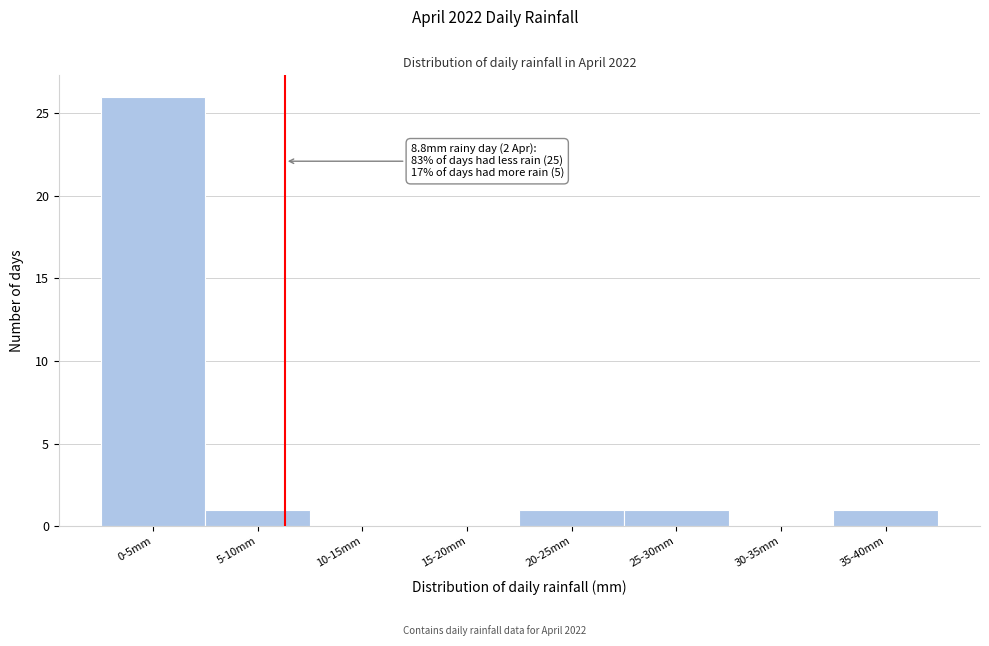

Reading right to left, transcribe all the data shown in this chart.

35-40mm=1	30-35mm=0	25-30mm=1	20-25mm=1	15-20mm=0	10-15mm=0	5-10mm=1	0-5mm=26